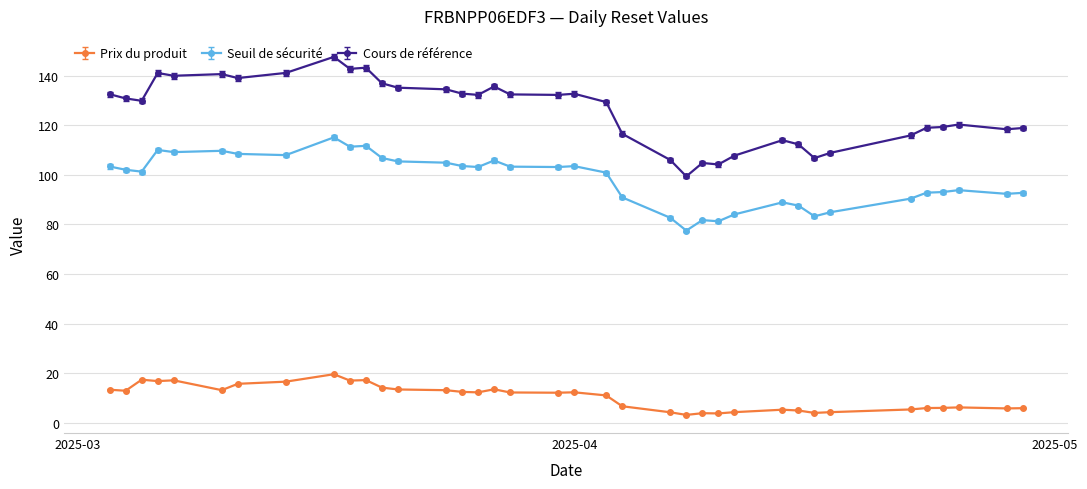

True or false: Seuil de sécurité and Prix du produit cross at least once.

False